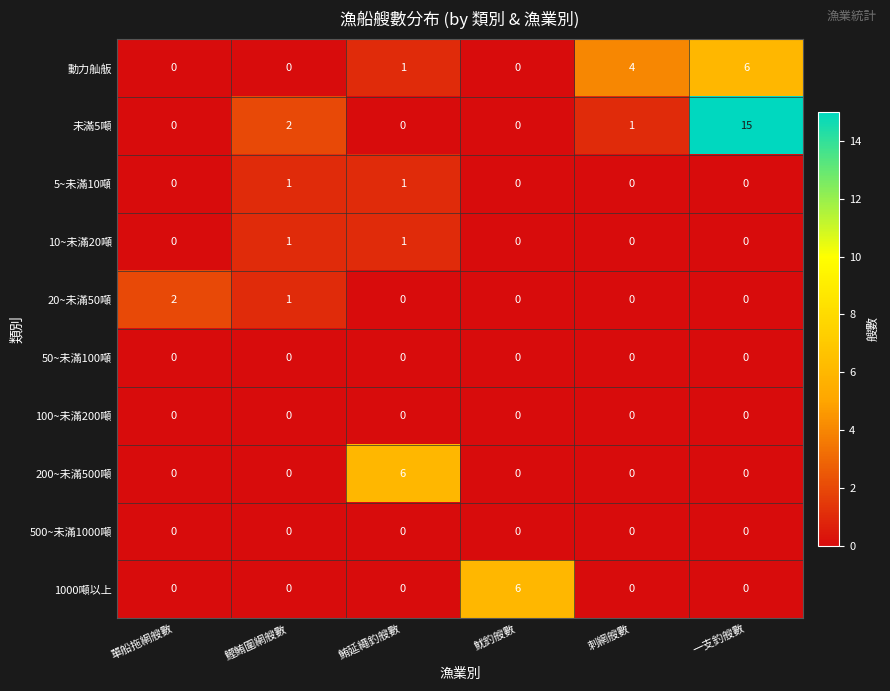

Which series changed the most between 單船拖網艘數 and 鰹鮪圍網艘數?

未滿5噸